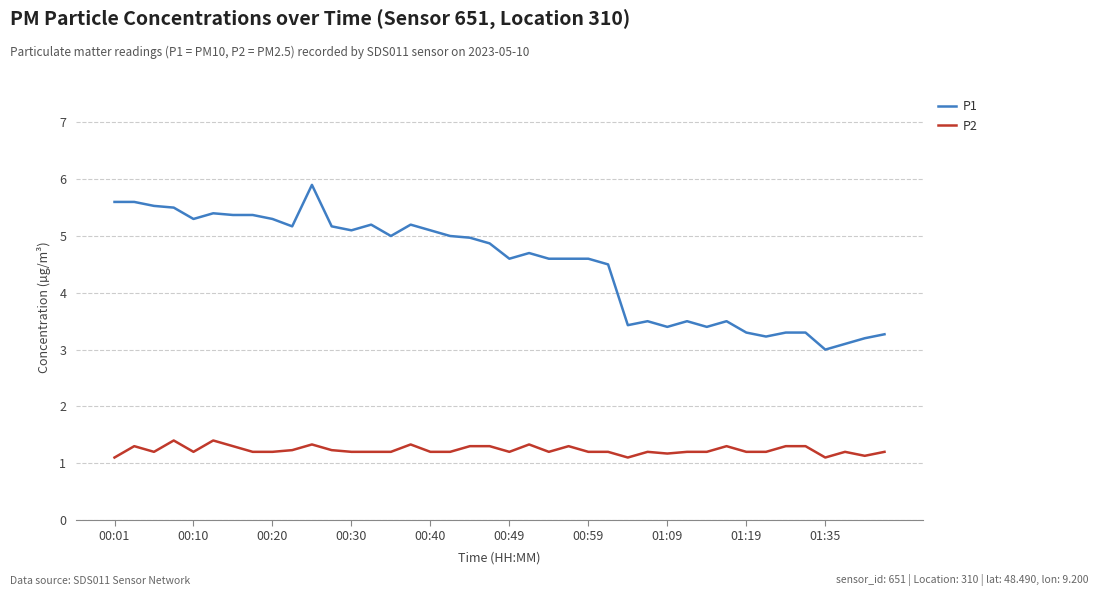

Which series has the widest spread of values?

P1